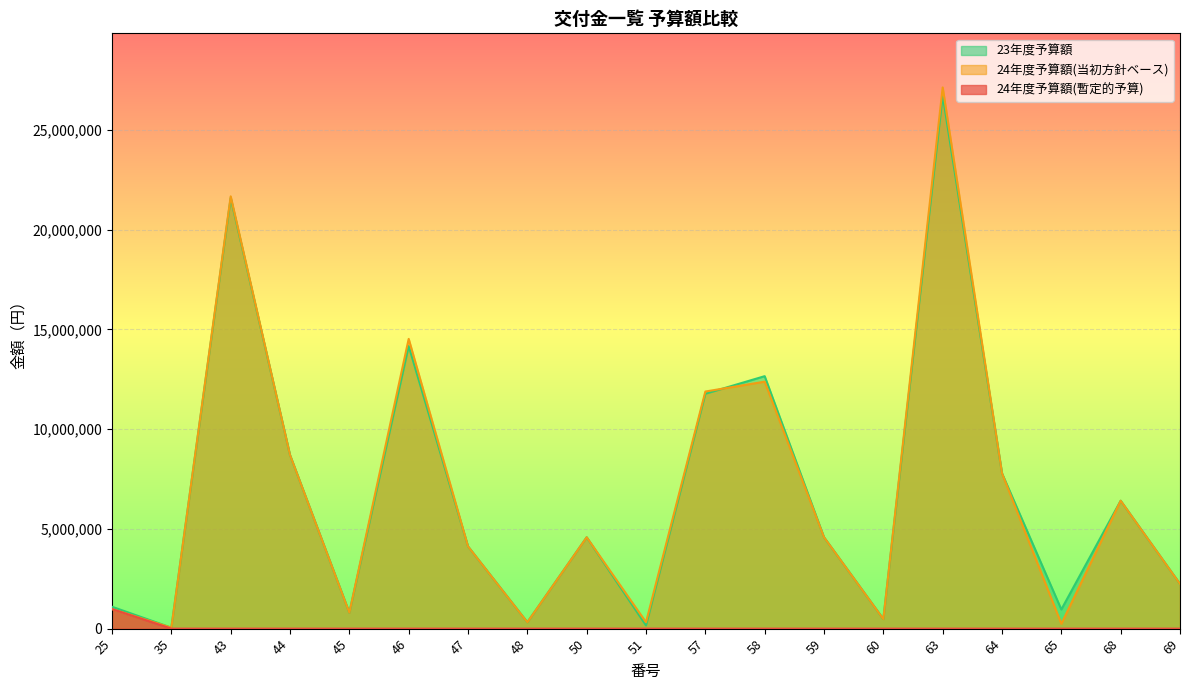

Where do 23年度予算額 and 24年度予算額(当初方針ベース) first cross each other?

57 and 58